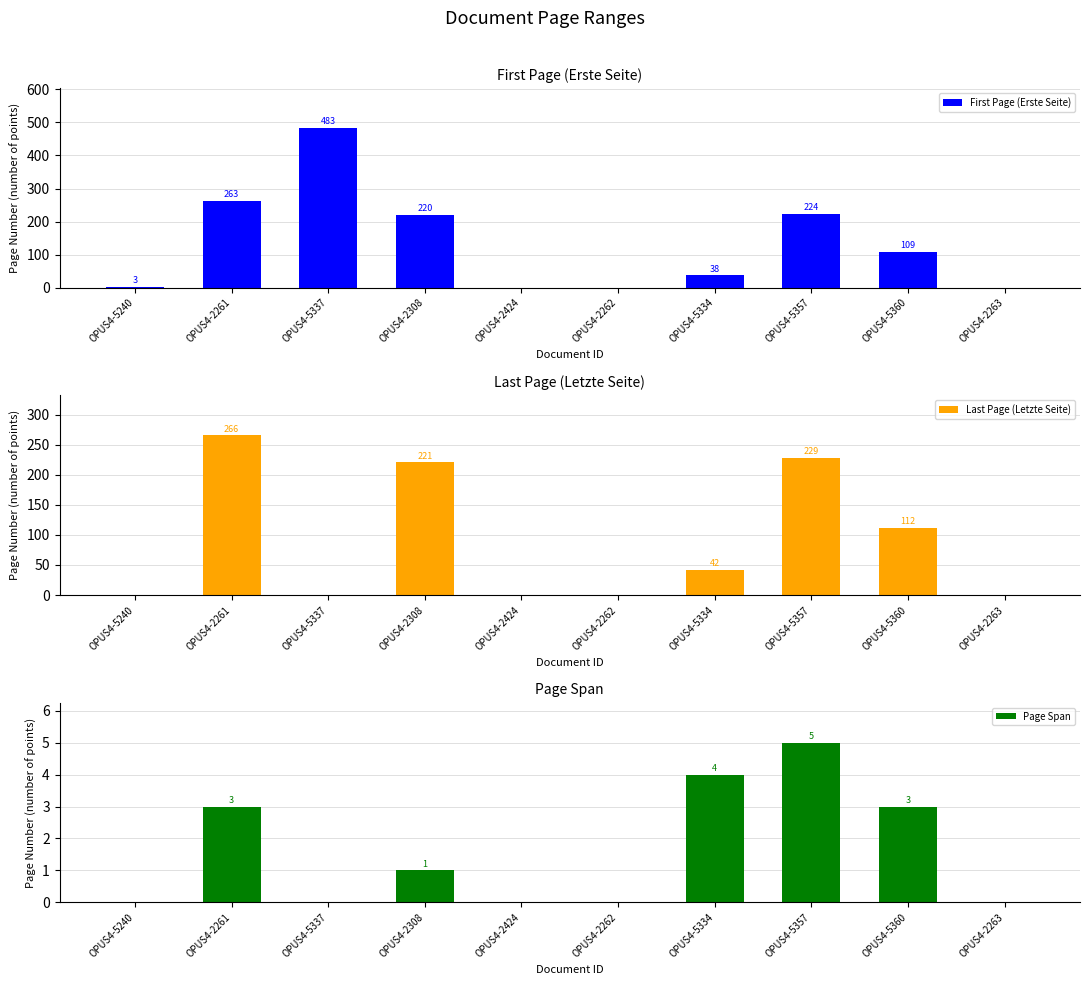

At which category does the chart reach its peak across all series?

OPUS4-5337